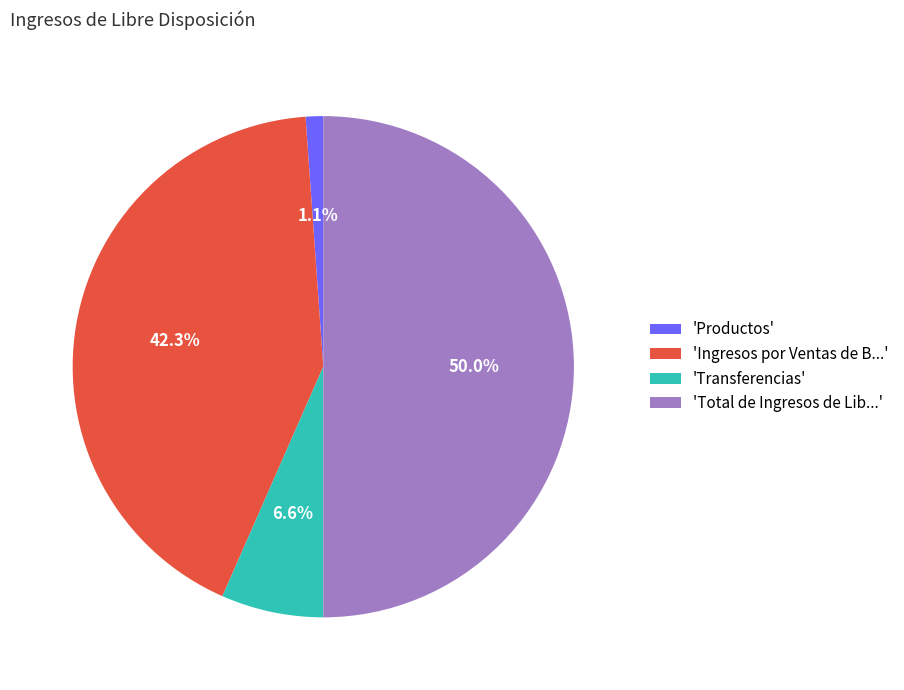

How many segments does this pie chart have?

4